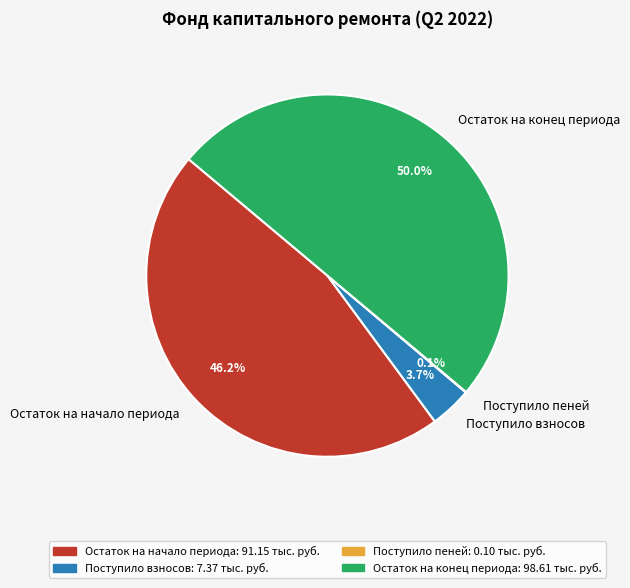

Which category has the biggest portion of the pie?

Остаток на конец периода